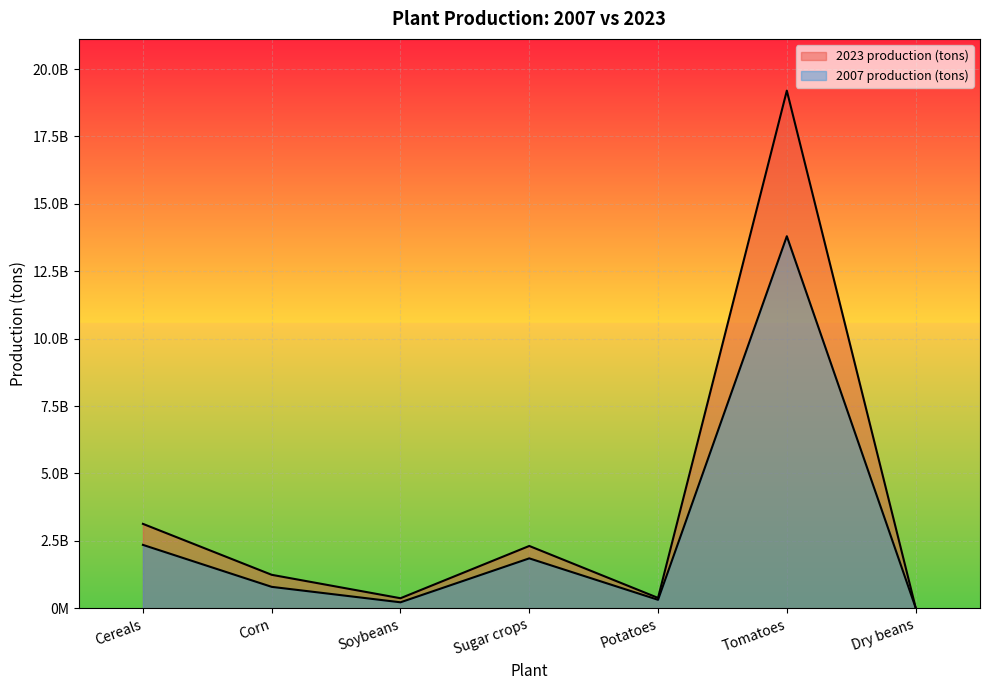

Is it true that 2007 production (tons) equals 793000000 at Corn?

True